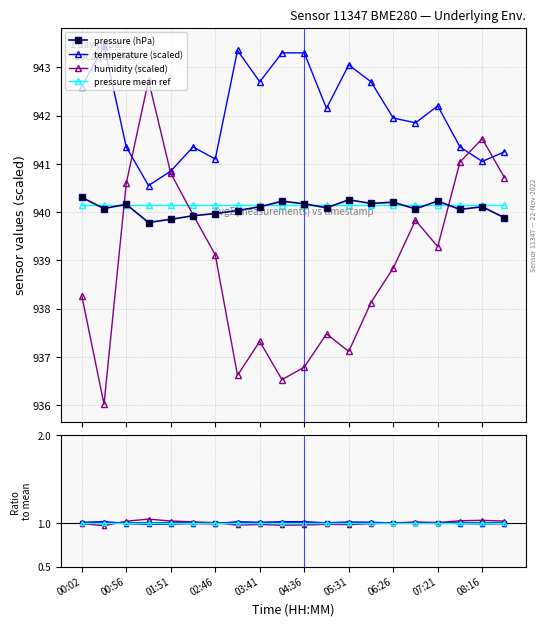

Rank the series by their average value, from highest to lowest.

temperature, pressure, humidity